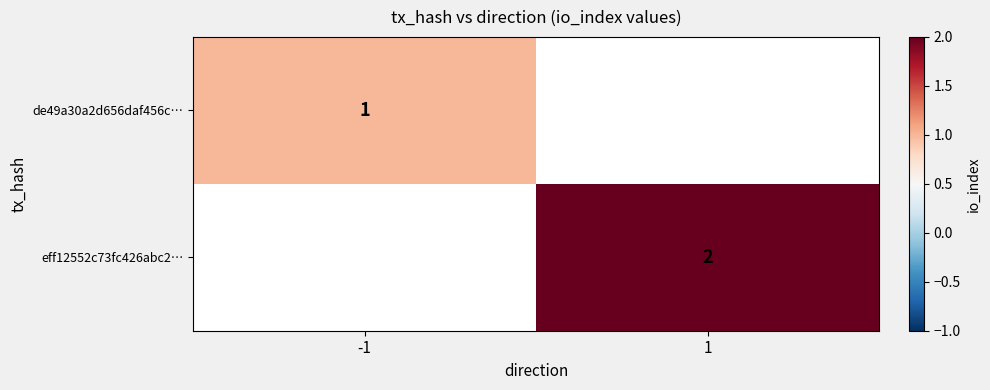

Between -1 and 1, which is larger?

1